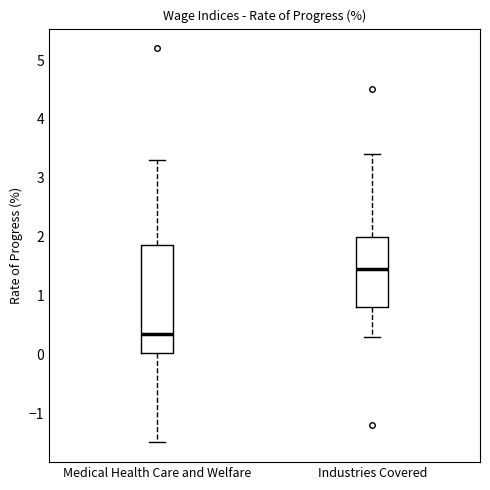

Where is the lower edge of the box for Industries Covered on the y-axis? The values are not printed on the chart, so give them approximately, as read against the axis.

0.8